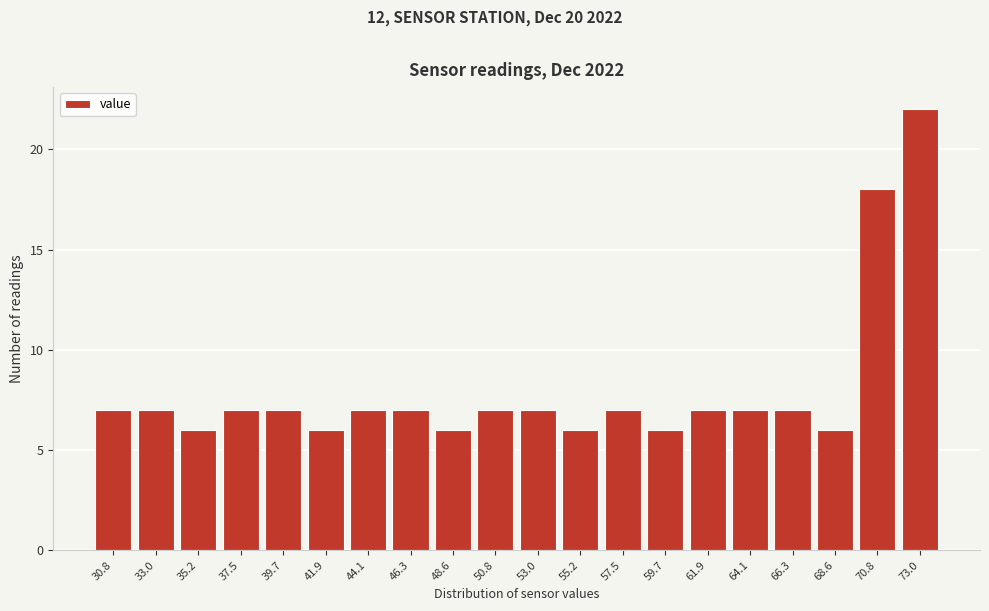

Reading left to right, list all the values displayed in this chart.

7	7	6	7	7	6	7	7	6	7	7	6	7	6	7	7	7	6	18	22